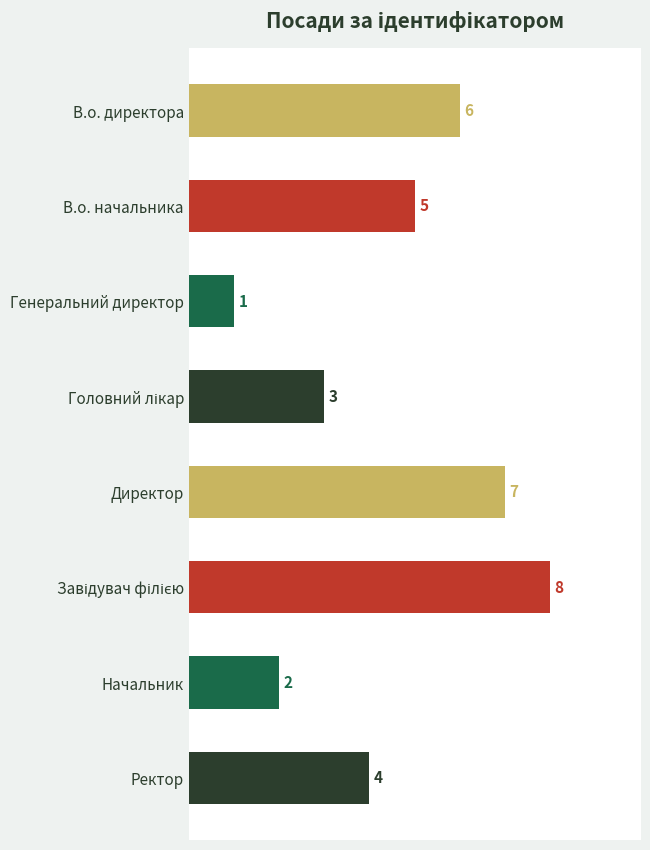

What is the difference between the maximum and second lowest values?

6